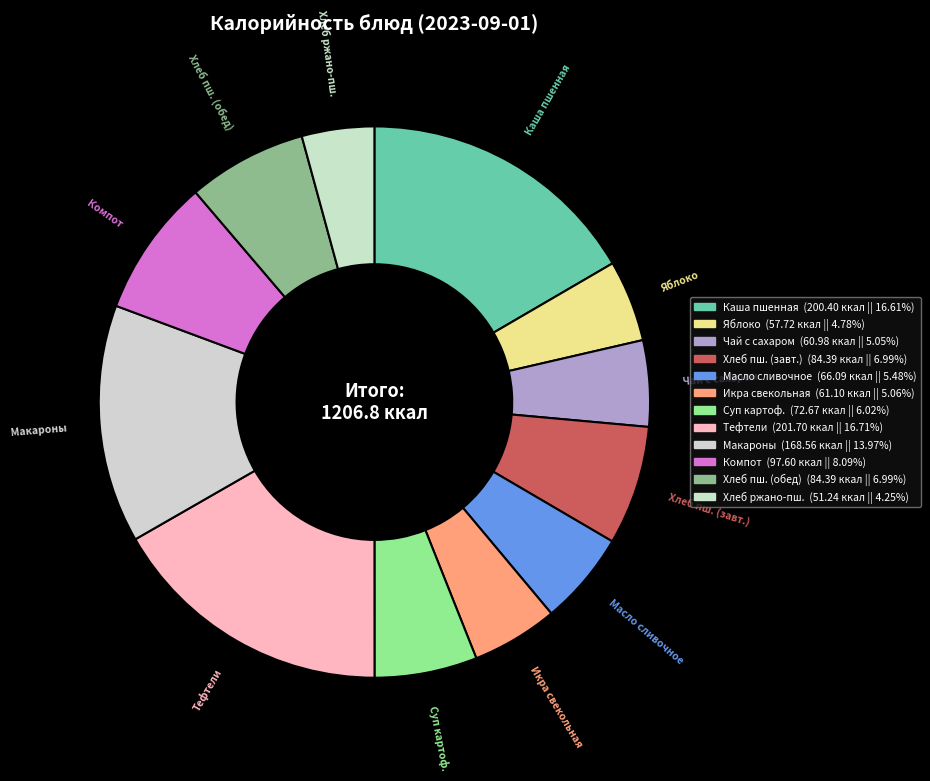

How many slices are in this pie chart?

12